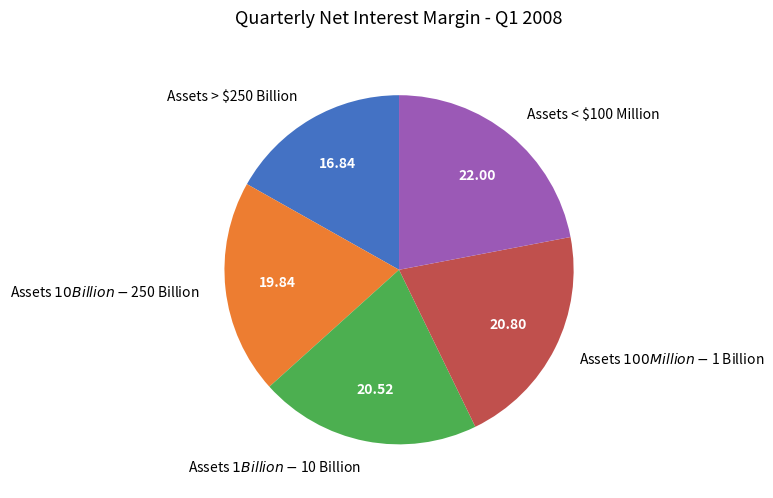

Which category has the smallest portion of the pie?

Assets > $250 Billion